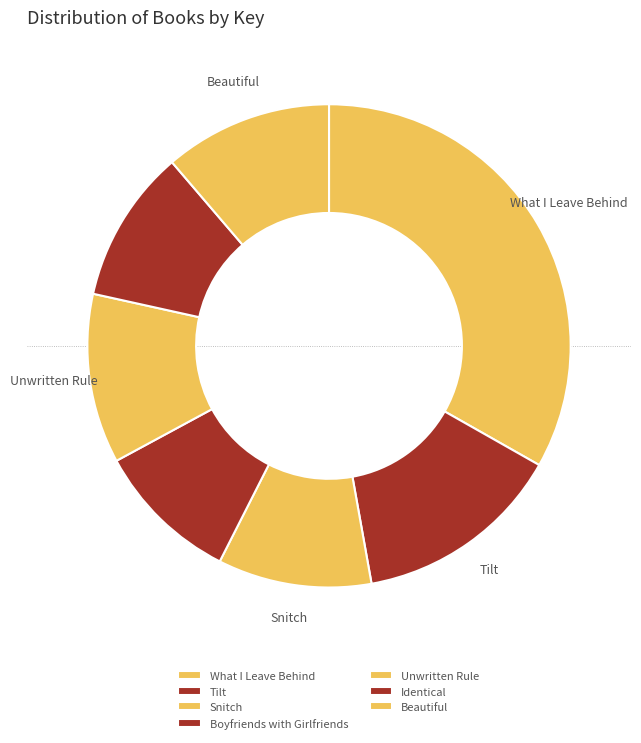

Which category has the biggest portion of the pie?

What I Leave Behind